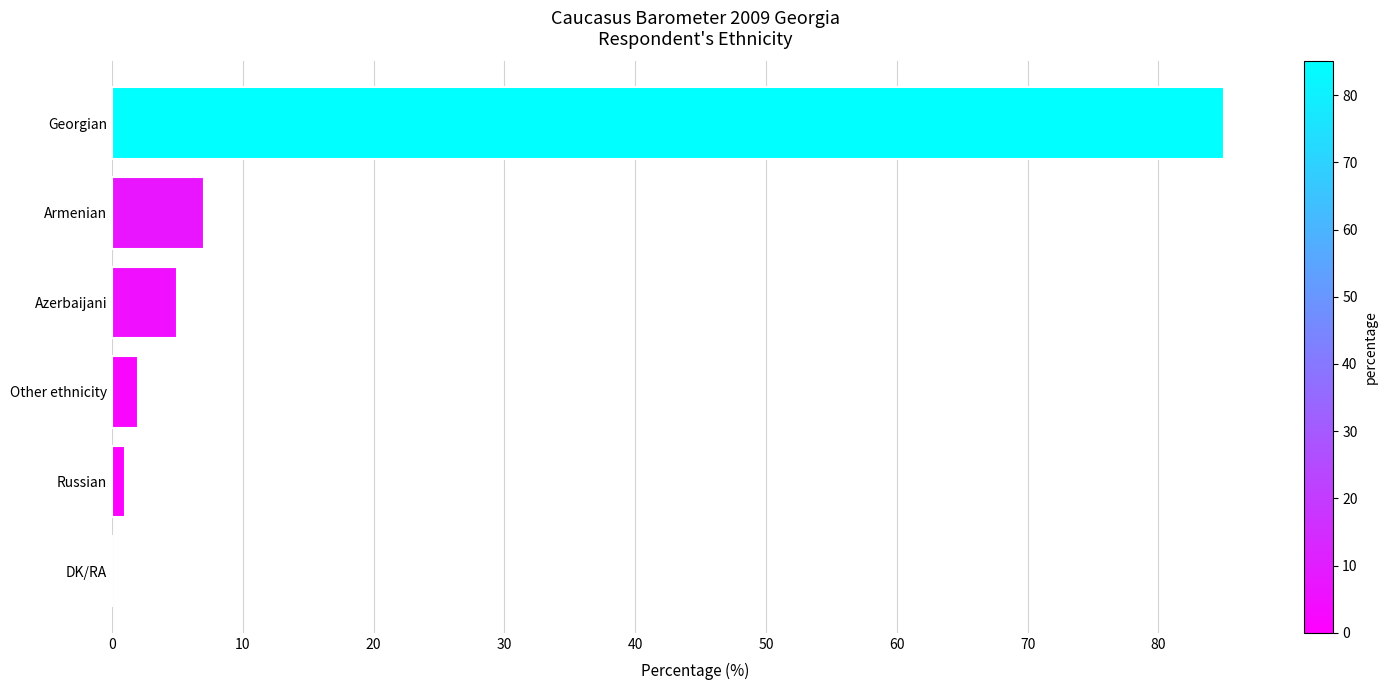

The chart shows a value of 0 at DK/RA. True or false?

True